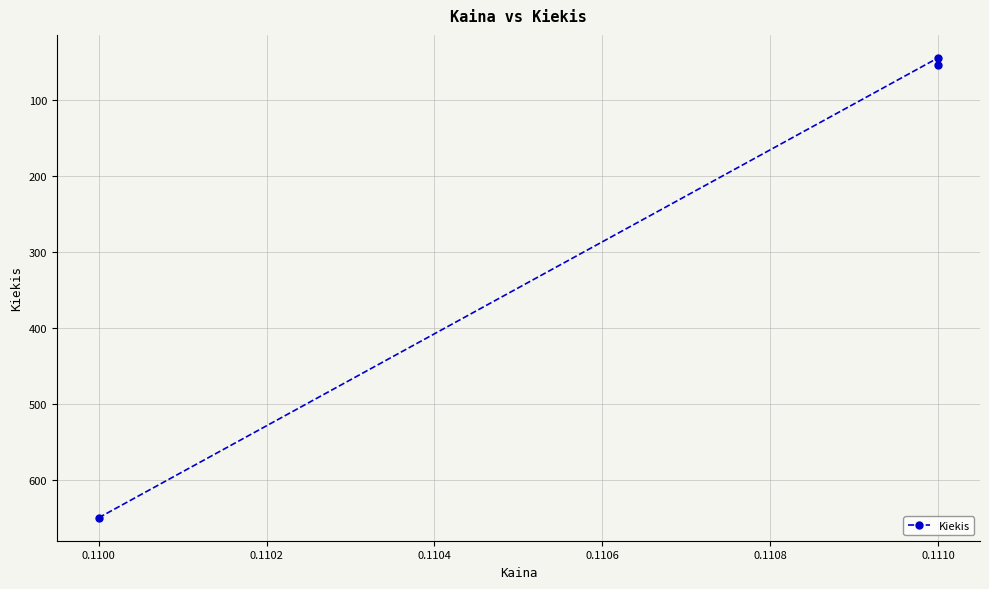

What is the value of the 1st point from the left?

650